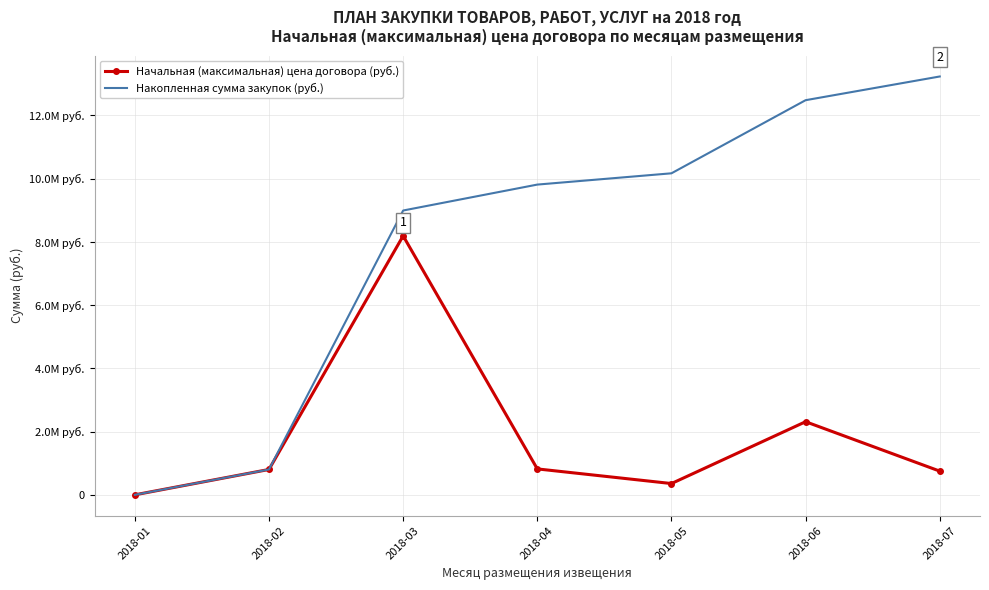

At which label does Накопленная сумма закупок (руб.) first exceed 9813890?

2018-04